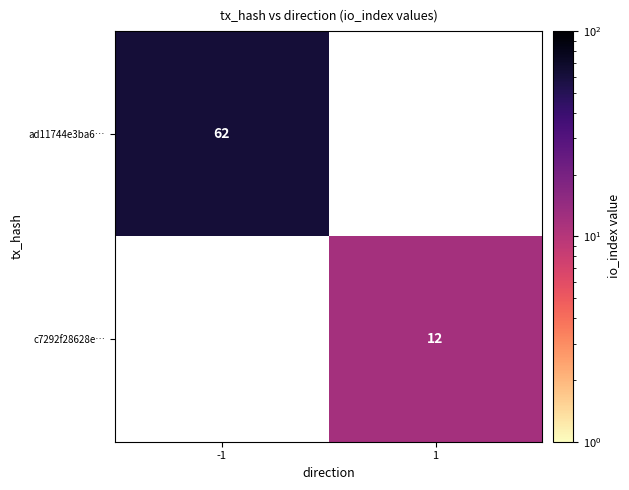

Is it true that ad11744e3ba6… equals 62 at -1?

True